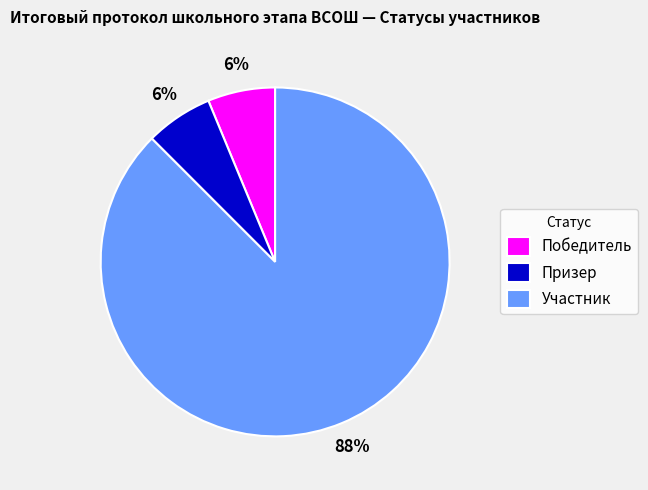

Is Победитель the majority of the pie?

No